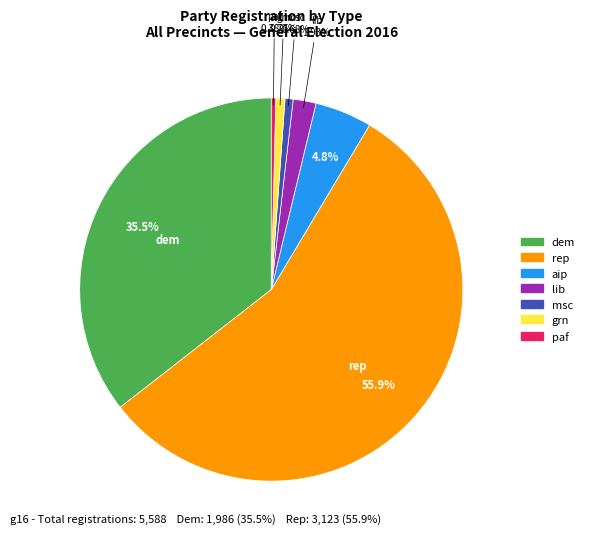

The aip slice represents 5% of the pie. True or false?

True